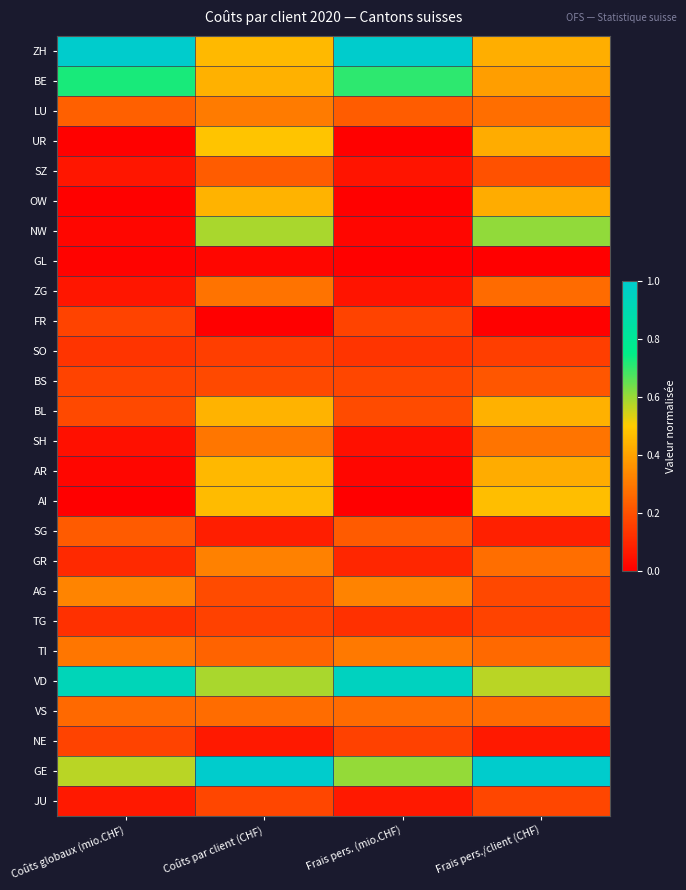

Reading left to right, extract all data points from this chart.

ZH: Coûts globaux (mio.CHF)=1.0	Coûts par client (CHF)=0.5	Frais pers. (mio.CHF)=1.0	Frais pers./client (CHF)=0.4
BE: Coûts globaux (mio.CHF)=0.7	Coûts par client (CHF)=0.4	Frais pers. (mio.CHF)=0.7	Frais pers./client (CHF)=0.4
LU: Coûts globaux (mio.CHF)=0.2	Coûts par client (CHF)=0.3	Frais pers. (mio.CHF)=0.2	Frais pers./client (CHF)=0.3
UR: Coûts globaux (mio.CHF)=0.0	Coûts par client (CHF)=0.5	Frais pers. (mio.CHF)=0.0	Frais pers./client (CHF)=0.4
SZ: Coûts globaux (mio.CHF)=0.1	Coûts par client (CHF)=0.2	Frais pers. (mio.CHF)=0.1	Frais pers./client (CHF)=0.2
OW: Coûts globaux (mio.CHF)=0.0	Coûts par client (CHF)=0.4	Frais pers. (mio.CHF)=0.0	Frais pers./client (CHF)=0.4
NW: Coûts globaux (mio.CHF)=0.0	Coûts par client (CHF)=0.6	Frais pers. (mio.CHF)=0.0	Frais pers./client (CHF)=0.6
GL: Coûts globaux (mio.CHF)=0.0	Coûts par client (CHF)=0.0	Frais pers. (mio.CHF)=0.0	Frais pers./client (CHF)=0.0
ZG: Coûts globaux (mio.CHF)=0.1	Coûts par client (CHF)=0.3	Frais pers. (mio.CHF)=0.1	Frais pers./client (CHF)=0.3
FR: Coûts globaux (mio.CHF)=0.2	Coûts par client (CHF)=0.0	Frais pers. (mio.CHF)=0.2	Frais pers./client (CHF)=0.0
SO: Coûts globaux (mio.CHF)=0.1	Coûts par client (CHF)=0.2	Frais pers. (mio.CHF)=0.1	Frais pers./client (CHF)=0.2
BS: Coûts globaux (mio.CHF)=0.2	Coûts par client (CHF)=0.2	Frais pers. (mio.CHF)=0.2	Frais pers./client (CHF)=0.2
BL: Coûts globaux (mio.CHF)=0.2	Coûts par client (CHF)=0.4	Frais pers. (mio.CHF)=0.2	Frais pers./client (CHF)=0.4
SH: Coûts globaux (mio.CHF)=0.0	Coûts par client (CHF)=0.3	Frais pers. (mio.CHF)=0.0	Frais pers./client (CHF)=0.3
AR: Coûts globaux (mio.CHF)=0.0	Coûts par client (CHF)=0.5	Frais pers. (mio.CHF)=0.0	Frais pers./client (CHF)=0.4
AI: Coûts globaux (mio.CHF)=0.0	Coûts par client (CHF)=0.5	Frais pers. (mio.CHF)=0.0	Frais pers./client (CHF)=0.5
SG: Coûts globaux (mio.CHF)=0.2	Coûts par client (CHF)=0.1	Frais pers. (mio.CHF)=0.2	Frais pers./client (CHF)=0.1
GR: Coûts globaux (mio.CHF)=0.1	Coûts par client (CHF)=0.3	Frais pers. (mio.CHF)=0.1	Frais pers./client (CHF)=0.3
AG: Coûts globaux (mio.CHF)=0.3	Coûts par client (CHF)=0.2	Frais pers. (mio.CHF)=0.3	Frais pers./client (CHF)=0.2
TG: Coûts globaux (mio.CHF)=0.1	Coûts par client (CHF)=0.2	Frais pers. (mio.CHF)=0.1	Frais pers./client (CHF)=0.2
TI: Coûts globaux (mio.CHF)=0.3	Coûts par client (CHF)=0.2	Frais pers. (mio.CHF)=0.3	Frais pers./client (CHF)=0.3
VD: Coûts globaux (mio.CHF)=0.9	Coûts par client (CHF)=0.6	Frais pers. (mio.CHF)=0.9	Frais pers./client (CHF)=0.6
VS: Coûts globaux (mio.CHF)=0.3	Coûts par client (CHF)=0.3	Frais pers. (mio.CHF)=0.3	Frais pers./client (CHF)=0.3
NE: Coûts globaux (mio.CHF)=0.2	Coûts par client (CHF)=0.1	Frais pers. (mio.CHF)=0.2	Frais pers./client (CHF)=0.1
GE: Coûts globaux (mio.CHF)=0.6	Coûts par client (CHF)=1.0	Frais pers. (mio.CHF)=0.6	Frais pers./client (CHF)=1.0
JU: Coûts globaux (mio.CHF)=0.1	Coûts par client (CHF)=0.2	Frais pers. (mio.CHF)=0.1	Frais pers./client (CHF)=0.2